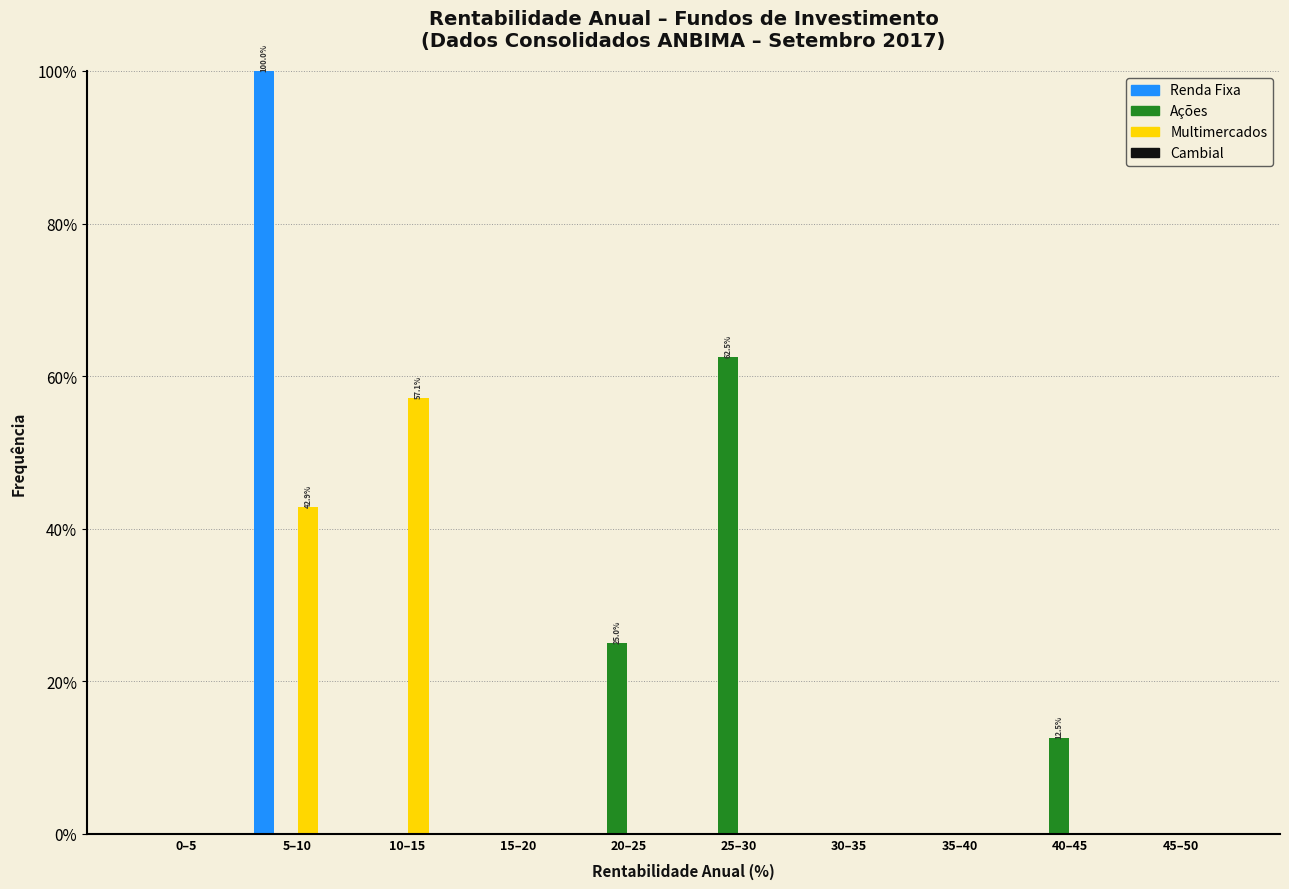

Reading right to left, extract all data points from this chart.

Renda Fixa: 45–50=0.0	40–45=0.0	35–40=0.0	30–35=0.0	25–30=0.0	20–25=0.0	15–20=0.0	10–15=0.0	5–10=100.0	0–5=0.0
Ações: 45–50=0.0	40–45=12.5	35–40=0.0	30–35=0.0	25–30=62.5	20–25=25.0	15–20=0.0	10–15=0.0	5–10=0.0	0–5=0.0
Multimercados: 45–50=0.0	40–45=0.0	35–40=0.0	30–35=0.0	25–30=0.0	20–25=0.0	15–20=0.0	10–15=57.1	5–10=42.9	0–5=0.0